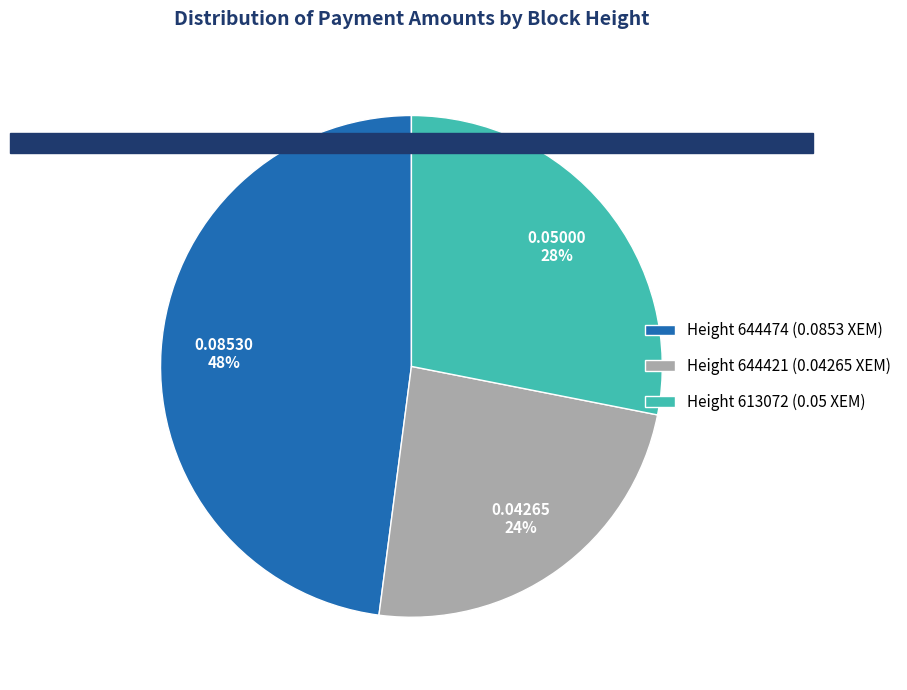

Rank the categories by value from lowest to highest.

Height 644421
(2019-07-20), Height 613072
(2019-04-23), Height 644474
(2019-07-20)